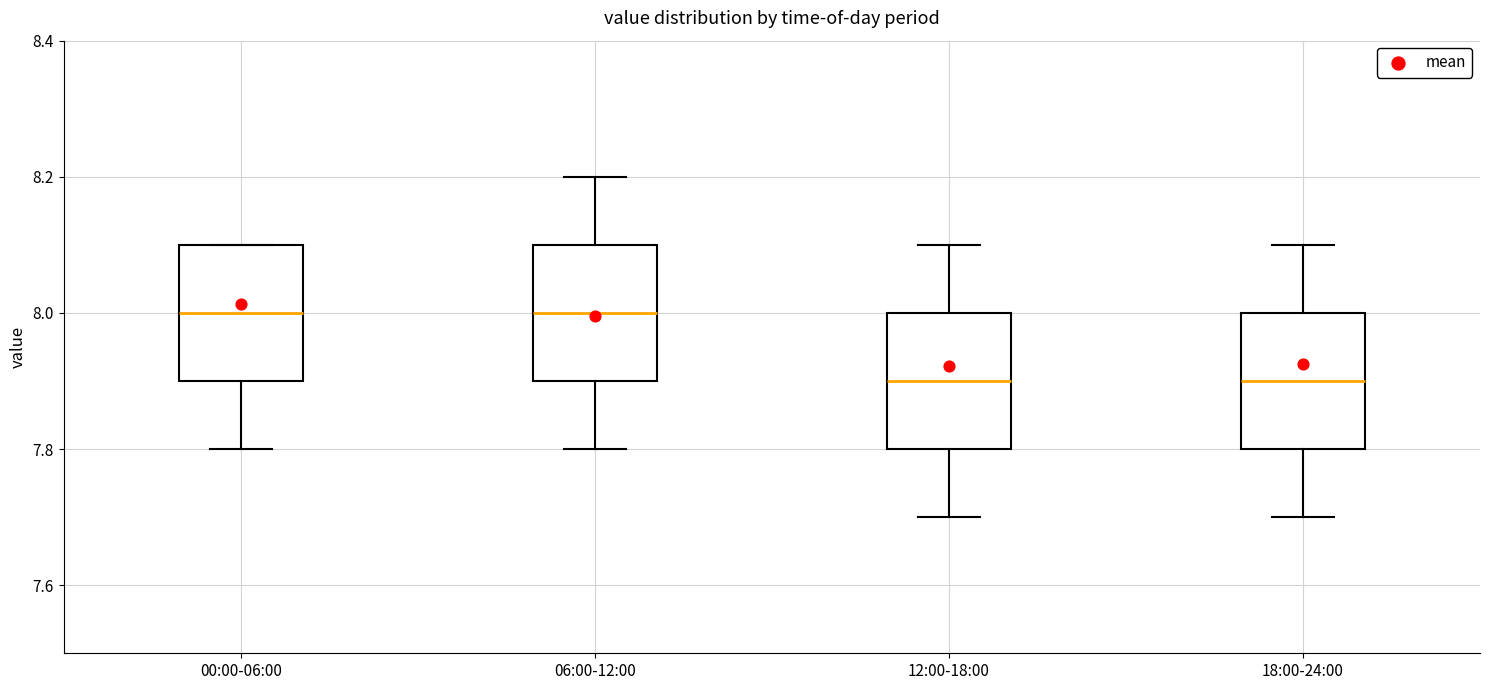

Where does the lower whisker of the box for 00:00-06:00 end on the y-axis? The values are not printed on the chart, so give them approximately, as read against the axis.

7.8